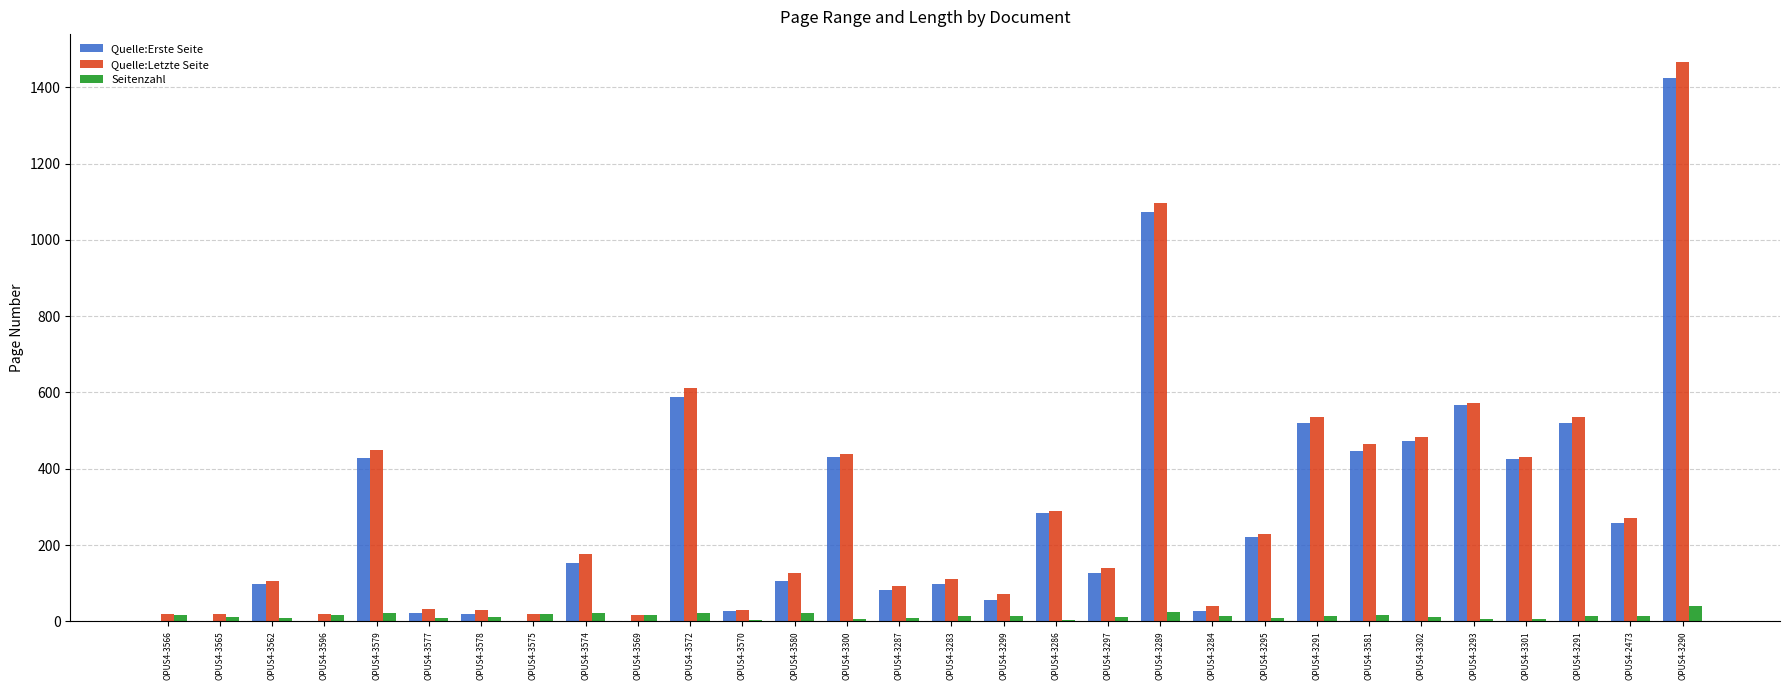

What are all the series names shown in the legend?

Quelle:Erste Seite, Quelle:Letzte Seite, Seitenzahl